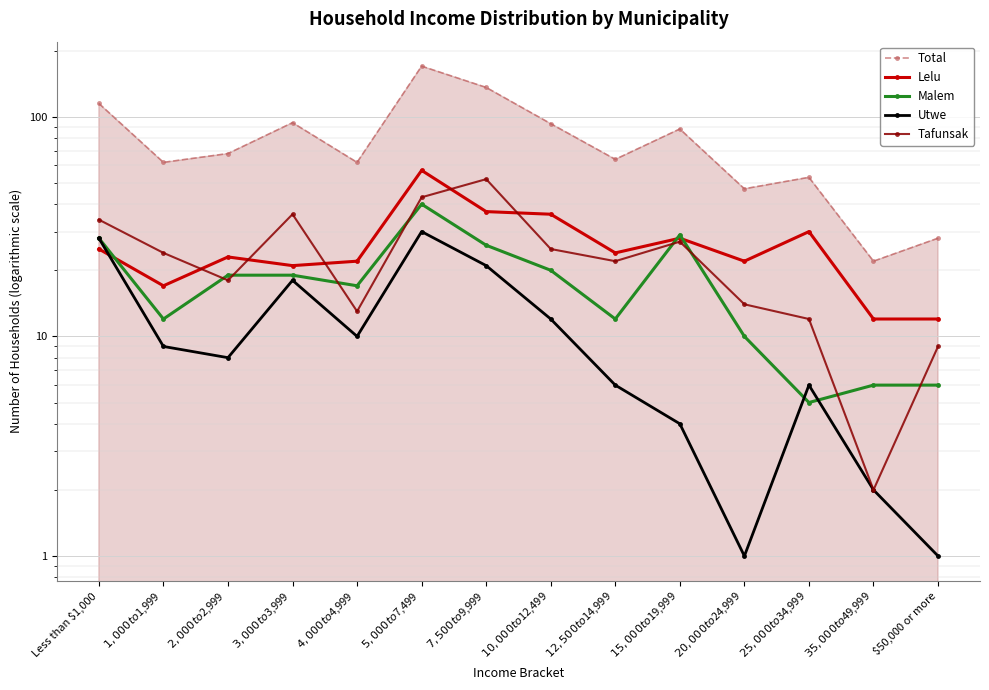

List the series in order of their peak value, lowest first.

Utwe, Malem, Tafunsak, Lelu, Total